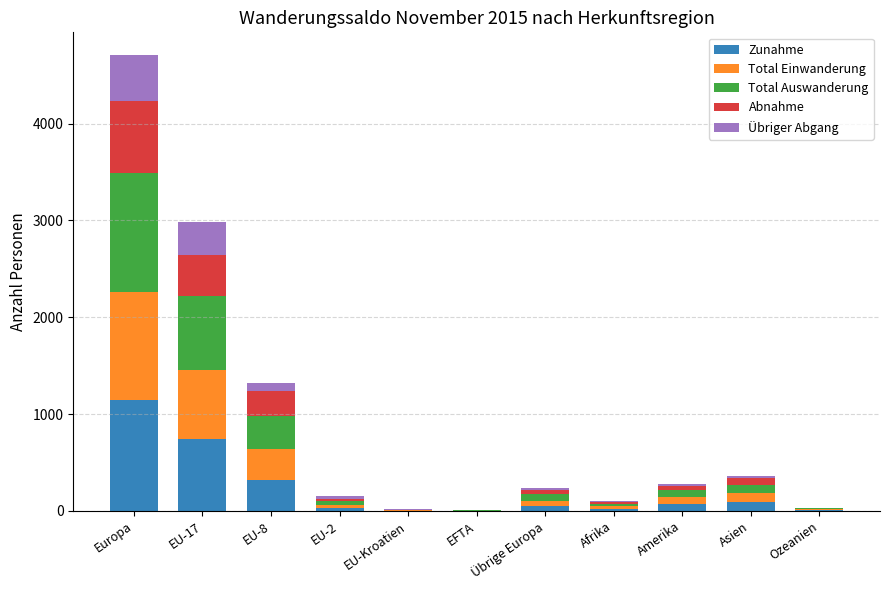

At which category is the sum across all series the highest?

Europa